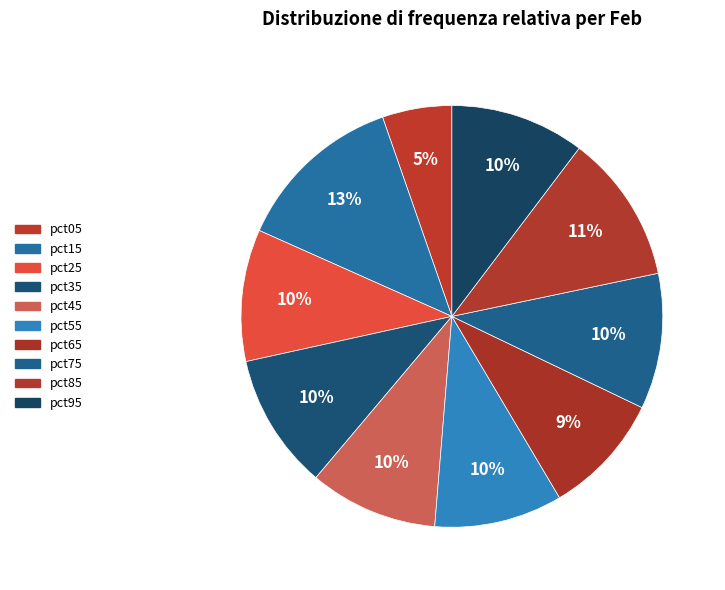

What percentage is the pct25 slice, to the nearest percent?

10%